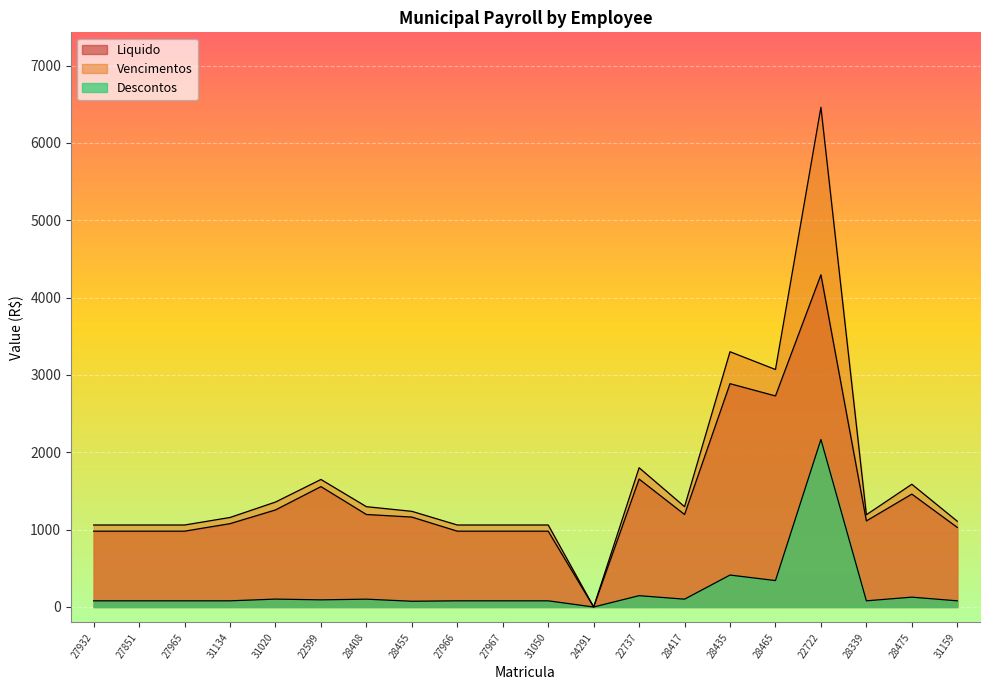

What is the sum of all Descontos values?

4381.6